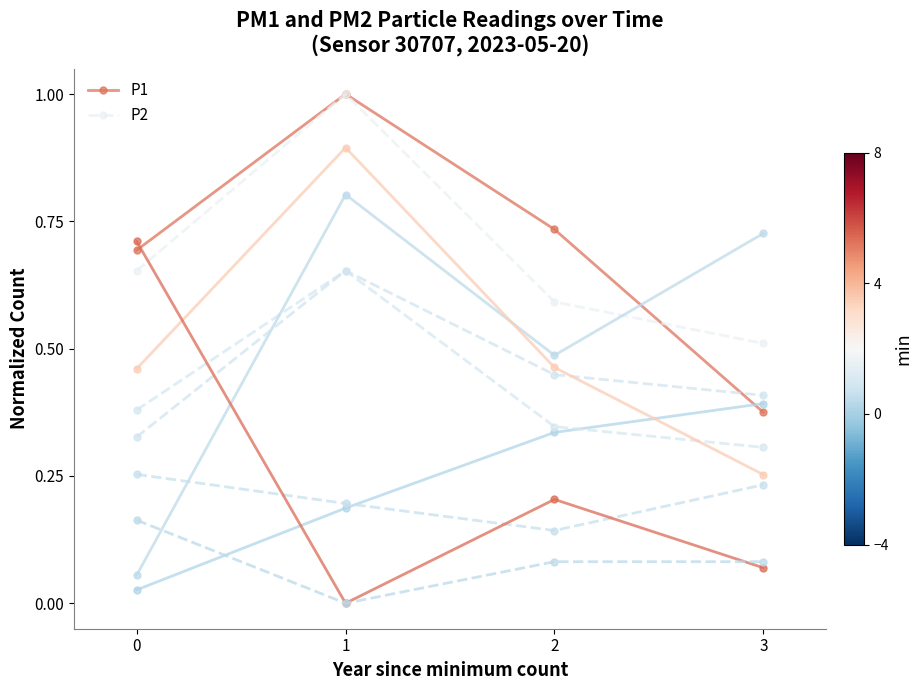

Between 1 and 3, which series saw the biggest shift?

P1